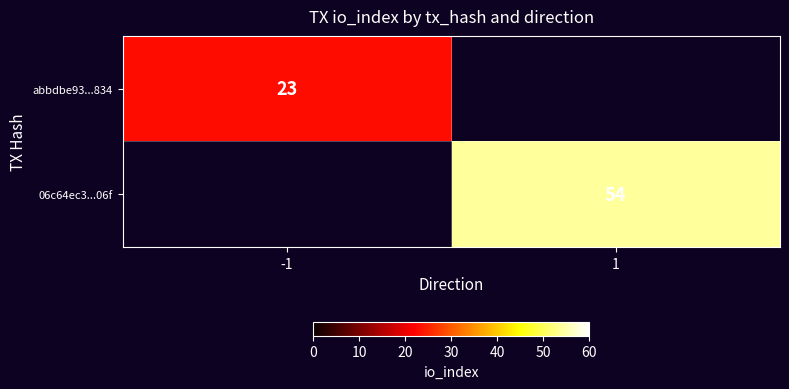

Is it true that abbdbe93...834 equals 23 at -1?

True